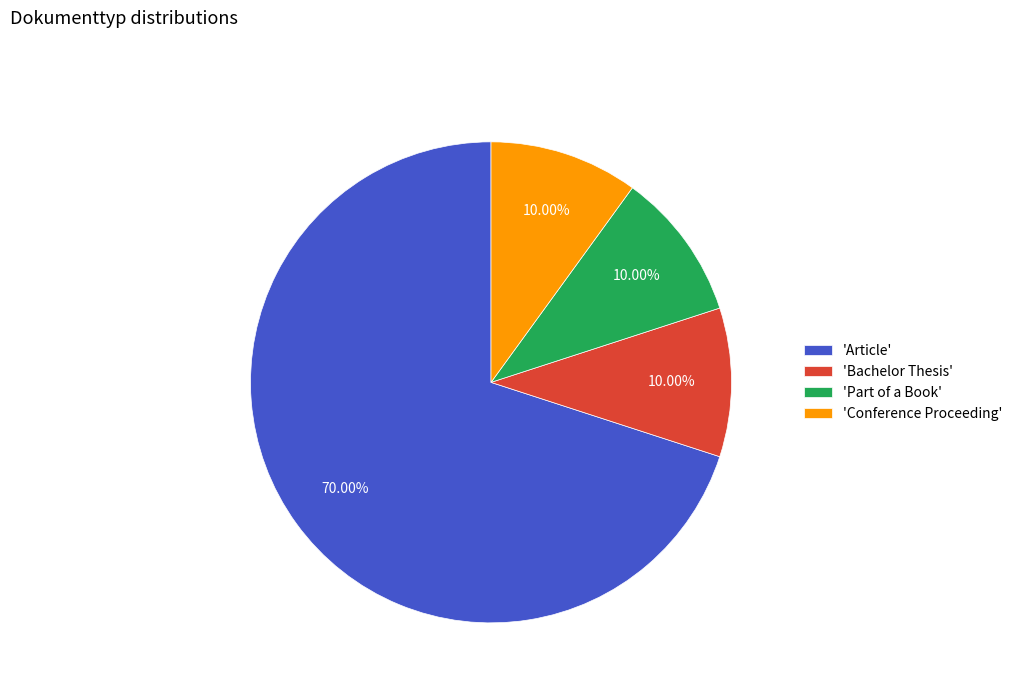

What is the largest slice in the pie chart?

'Article'